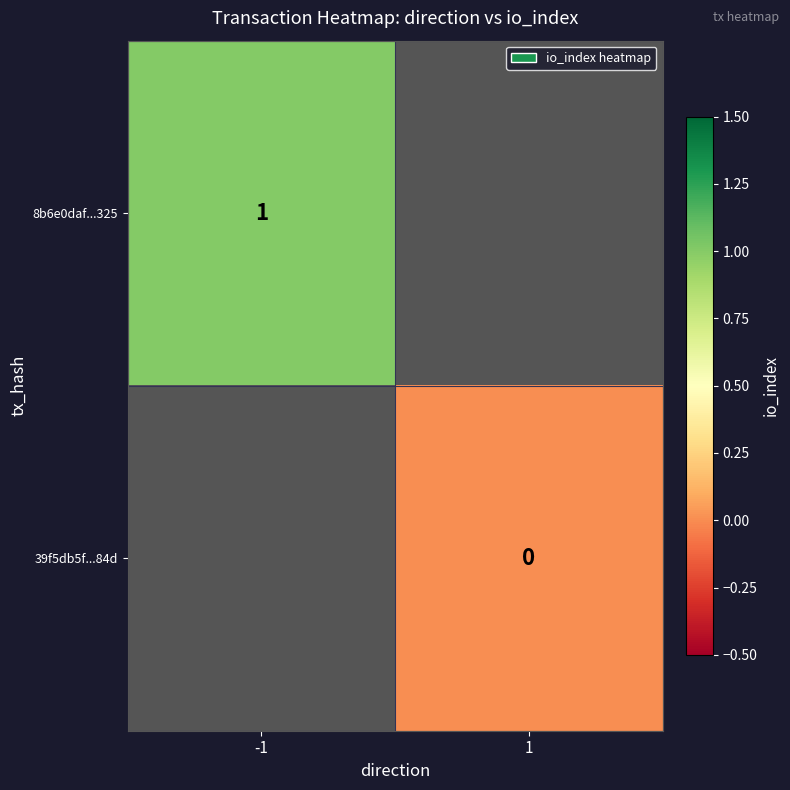

The value of 8b6e0daf...325 at -1 is 2. True or false?

False